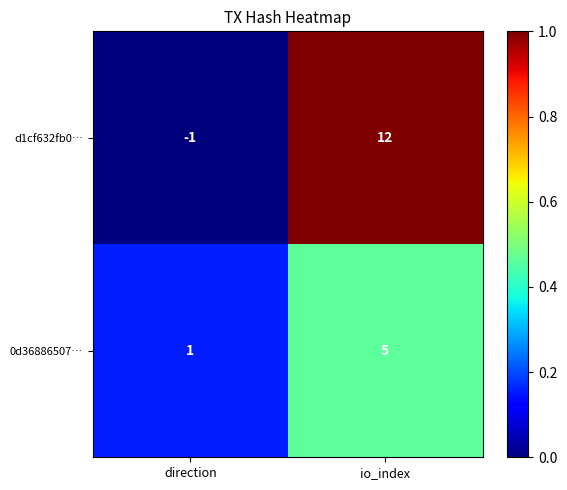

Rank the series at io_index from lowest to highest value.

0d36886507…, d1cf632fb0…